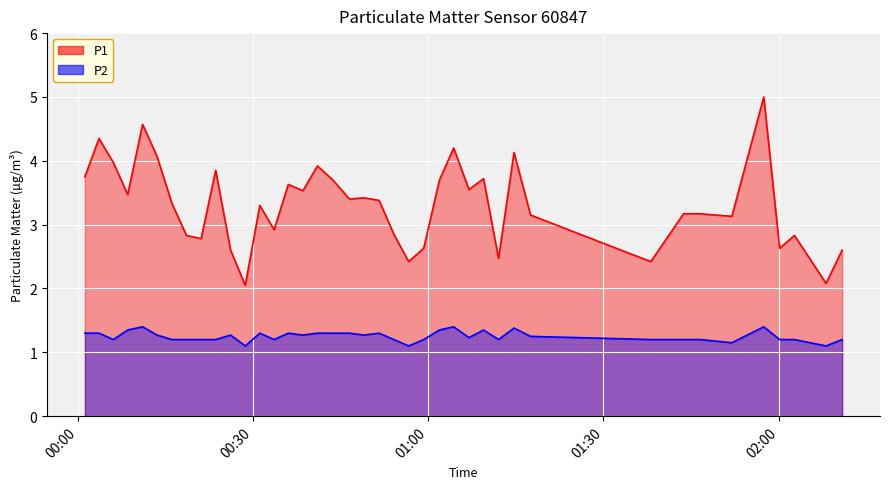

What is the greatest value displayed?

5.0